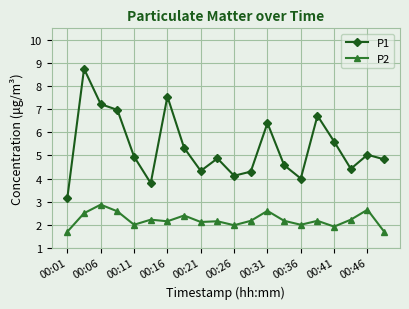

True or false: P2 and P1 cross at least once.

False